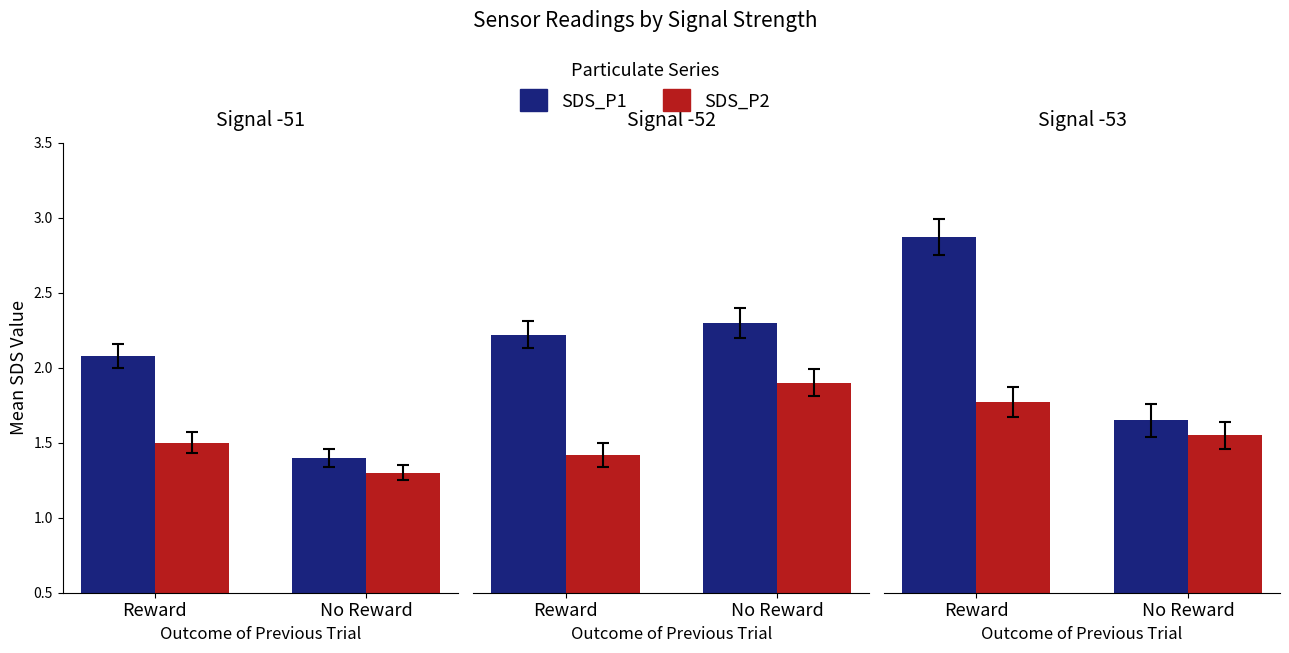

Is the value of SDS_P2 at No Reward greater than the value of SDS_P1 at Reward?

No